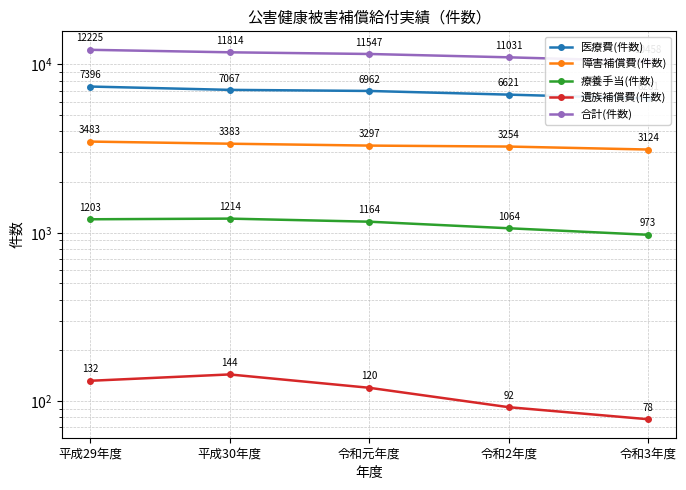

How many lines are shown in the chart?

5